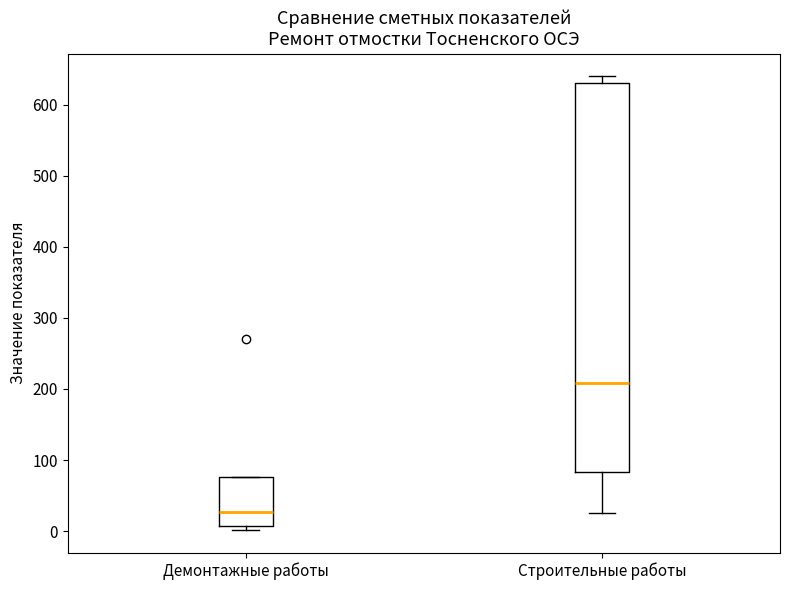

Where is the upper edge of the box for Демонтажные работы on the y-axis? The values are not printed on the chart, so give them approximately, as read against the axis.

80